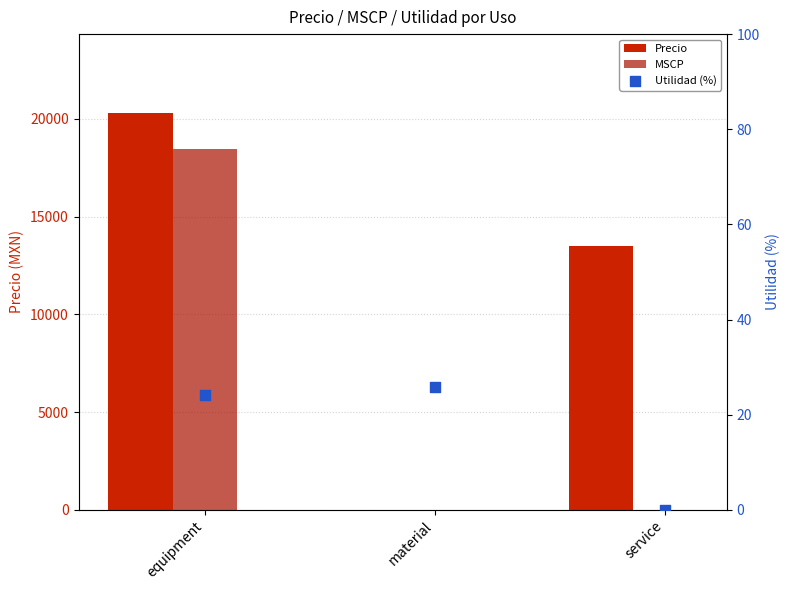

What are all the series names shown in the legend?

Precio, MSCP, Utilidad (%)